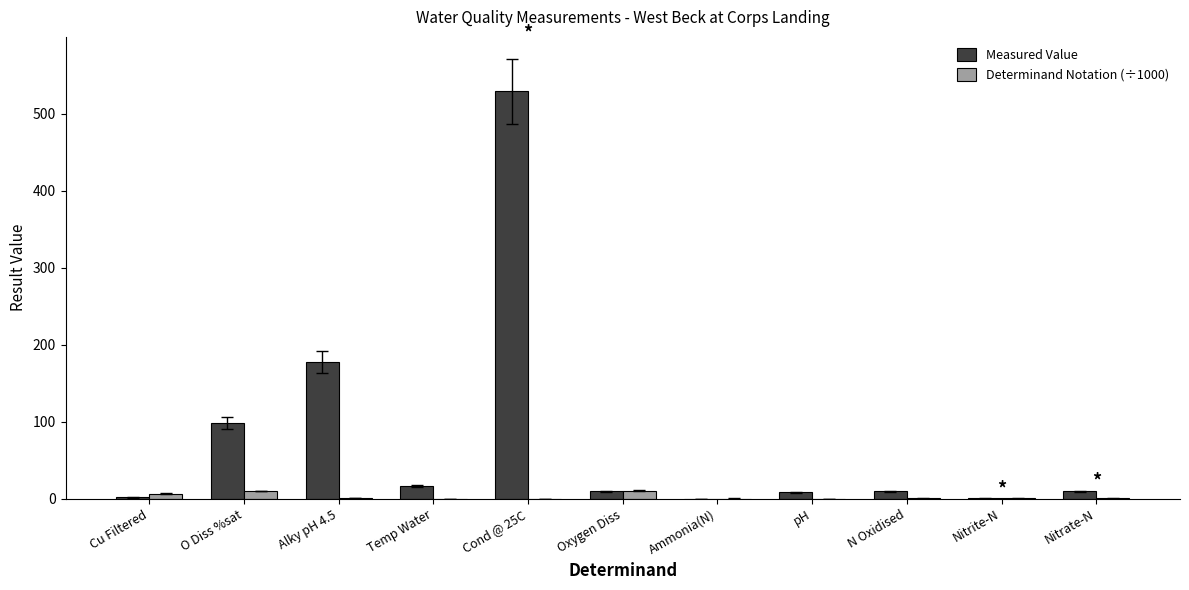

Which category has the highest value across all series?

Cond @ 25C